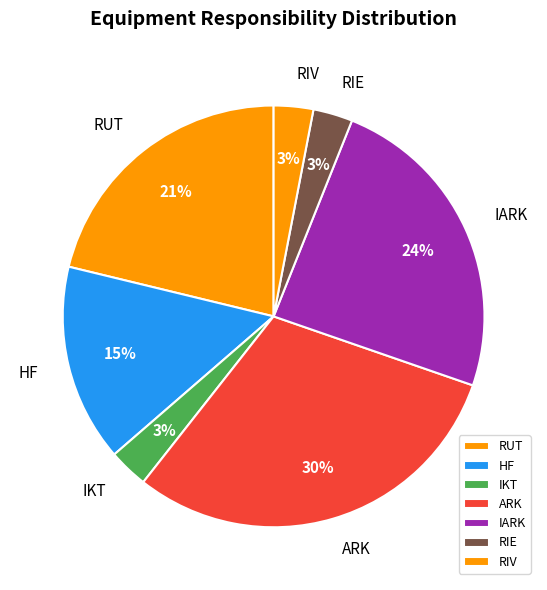

Which category has the biggest portion of the pie?

ARK